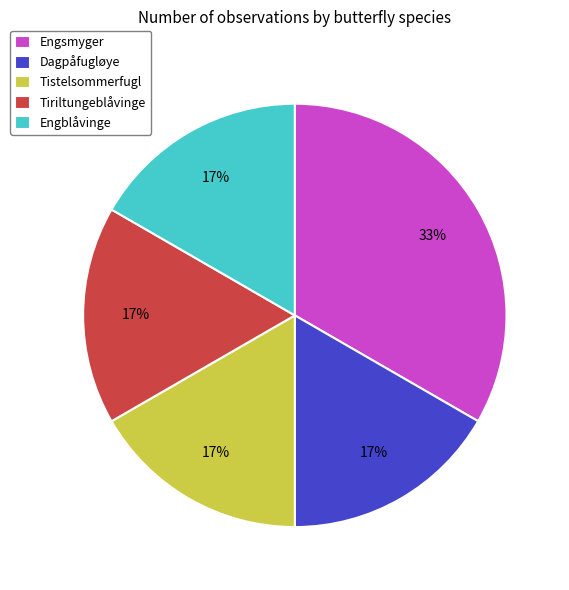

Do Engblåvinge and Tistelsommerfugl together represent more than half of the pie?

No